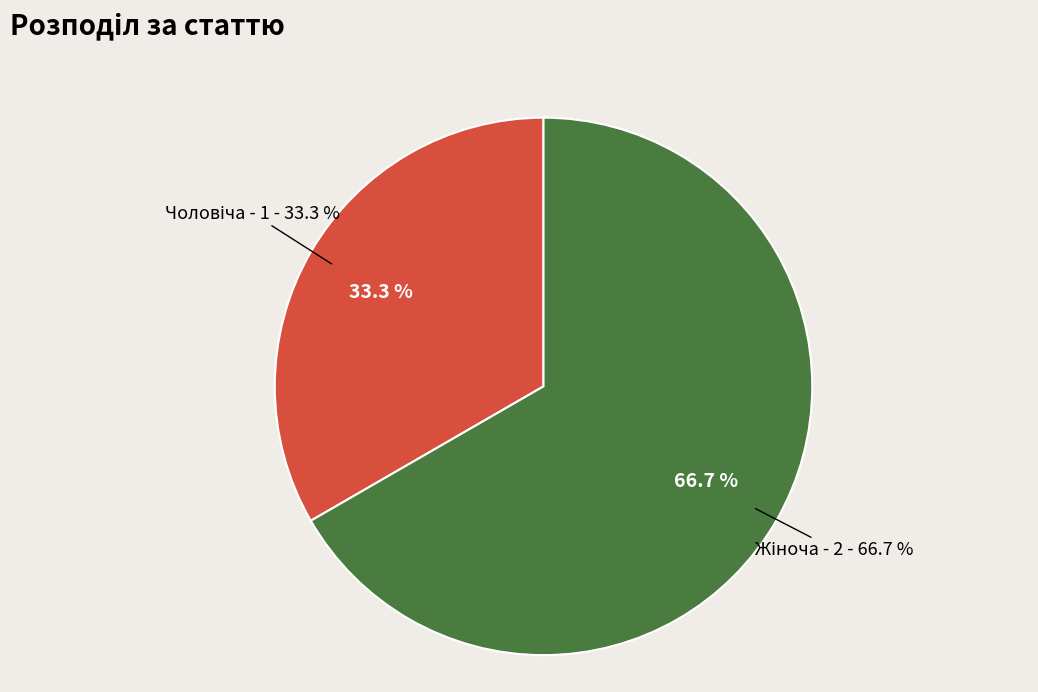

To the nearest percent, what portion does Жіноча represent?

67%